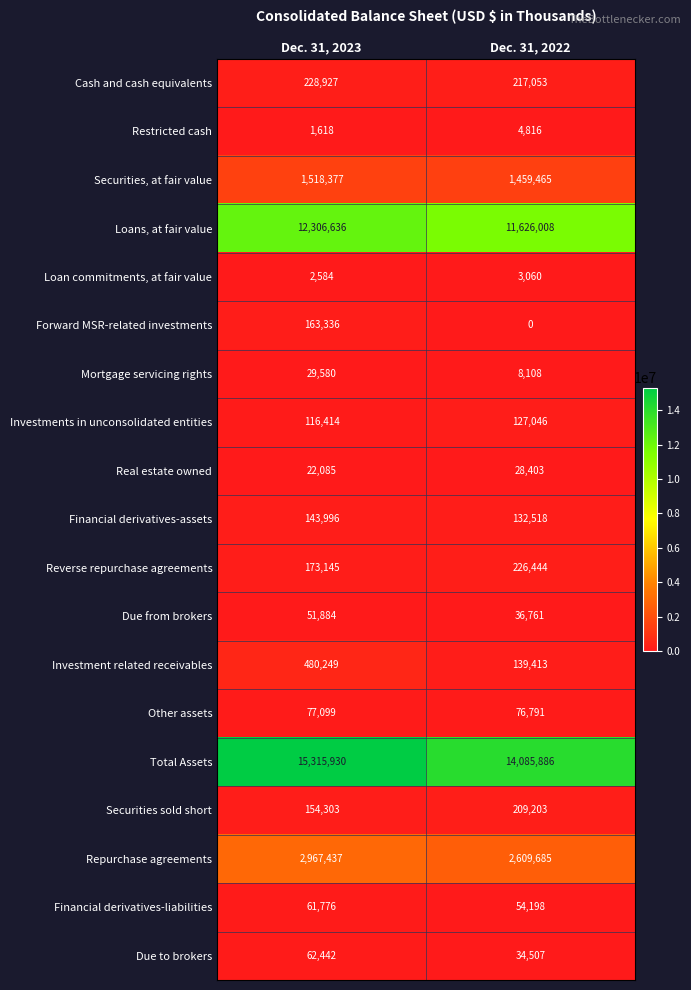

What is the spread (max minus min) of values at Dec. 31, 2023?

15314312